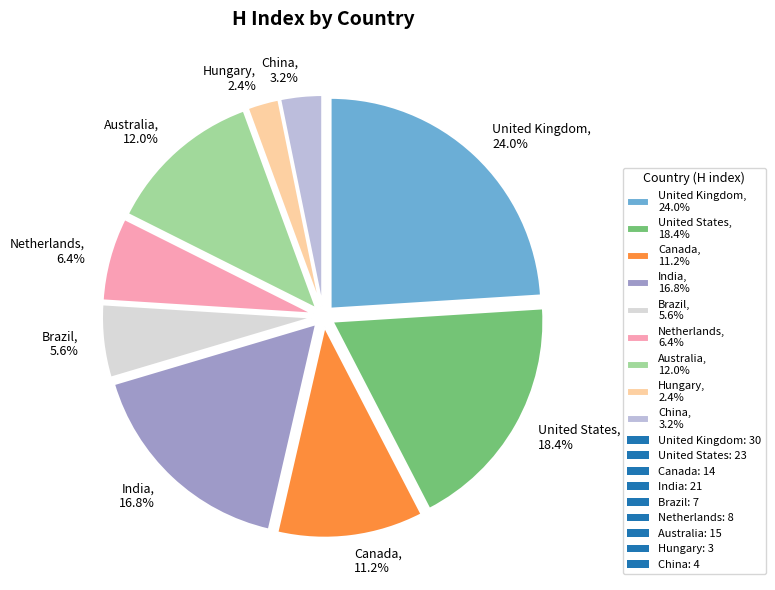

Does any single category account for the majority?

No